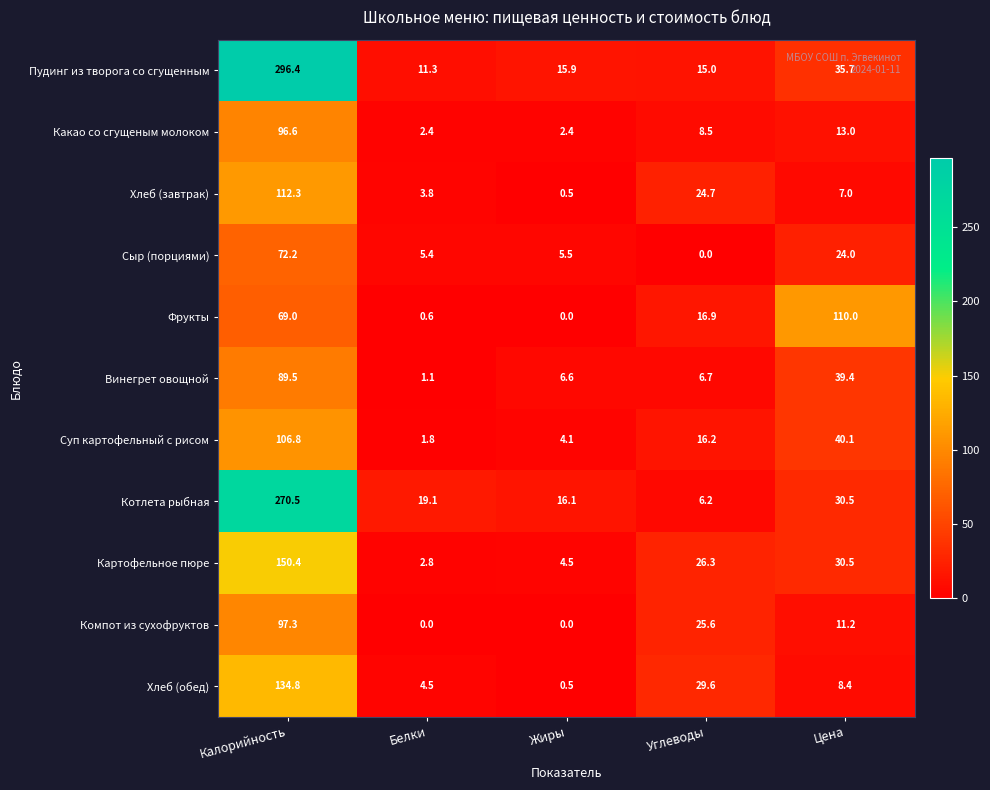

What is the average value of the Хлеб (завтрак) series?

29.7